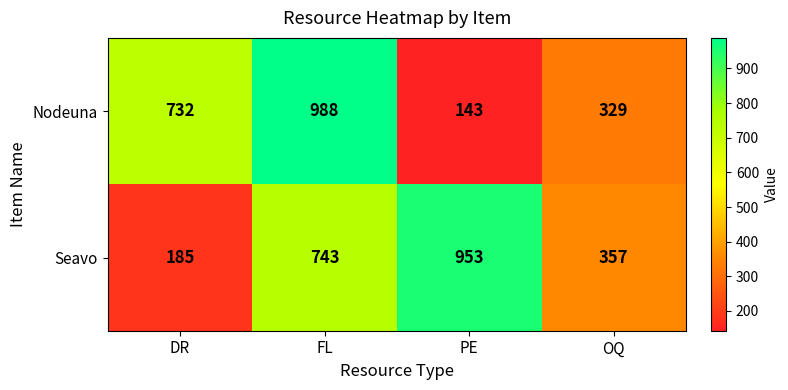

What is the difference between the Nodeuna values at PE and FL?

845